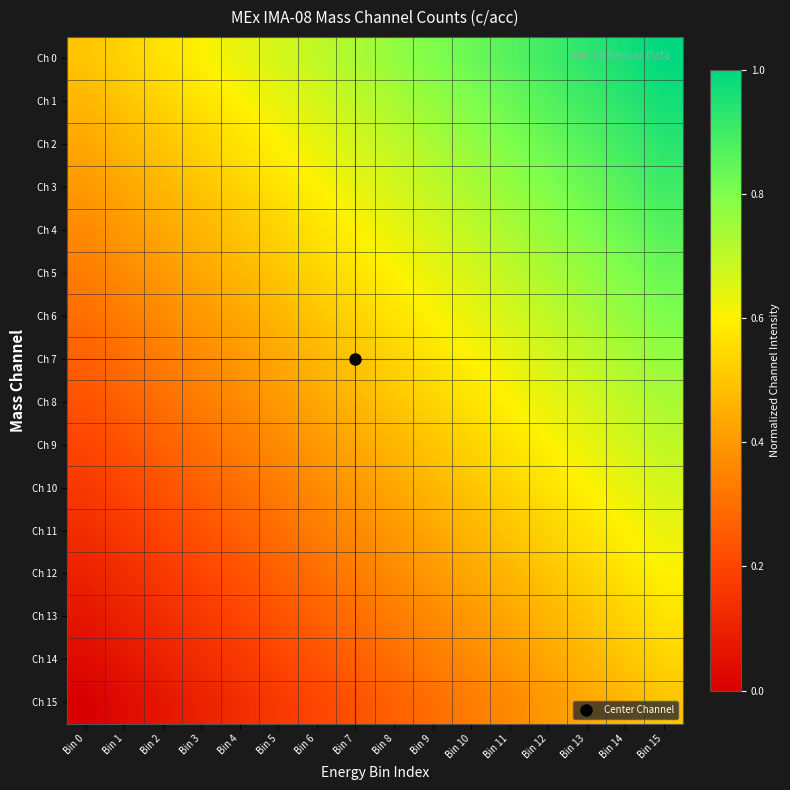

Which has a higher value, Bin 12 or Bin 5?

Bin 12